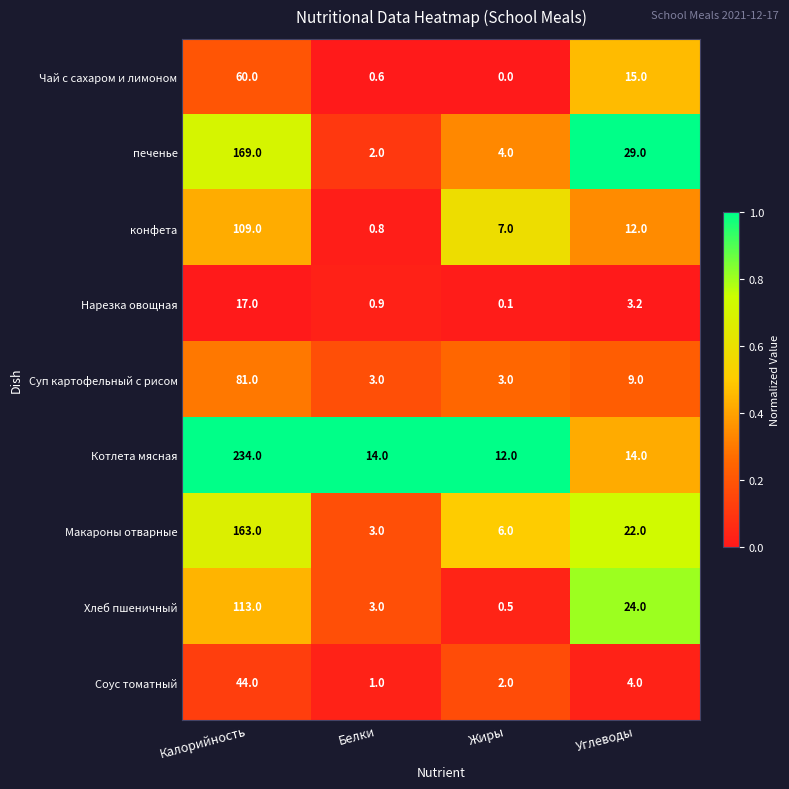

Rank the series by their maximum value, from lowest to highest.

Нарезка овощная, Соус томатный, Чай с сахаром и лимоном, Суп картофельный с рисом, конфета, Хлеб пшеничный, Макароны отварные, печенье, Котлета мясная